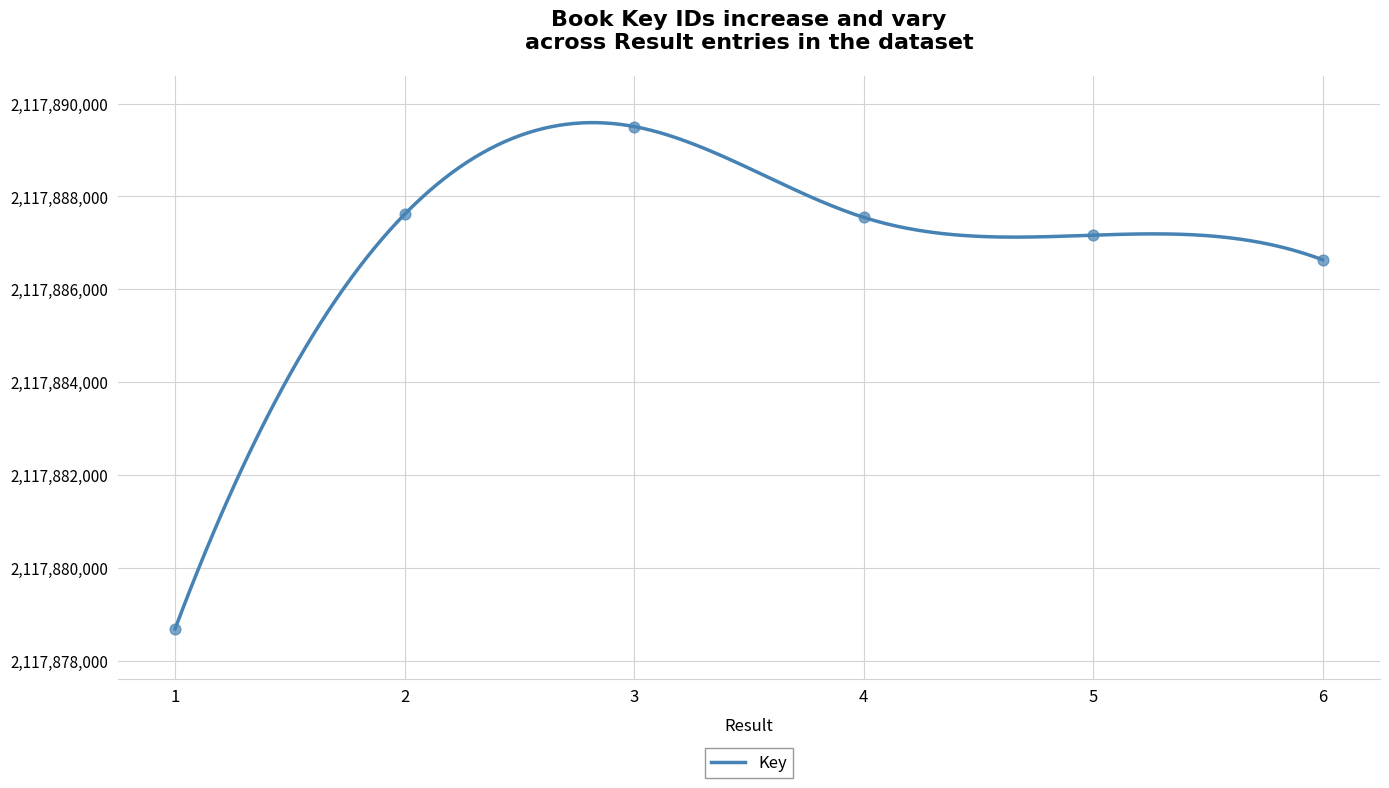

Approximately how many times larger is the value at 5 compared to 2?

1.0